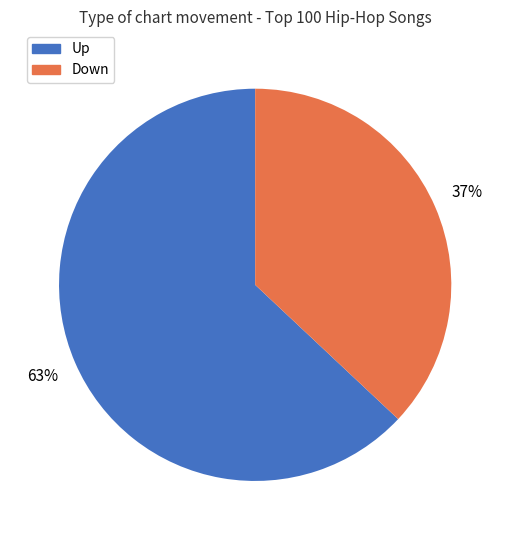

Is there a majority slice in this chart?

Yes